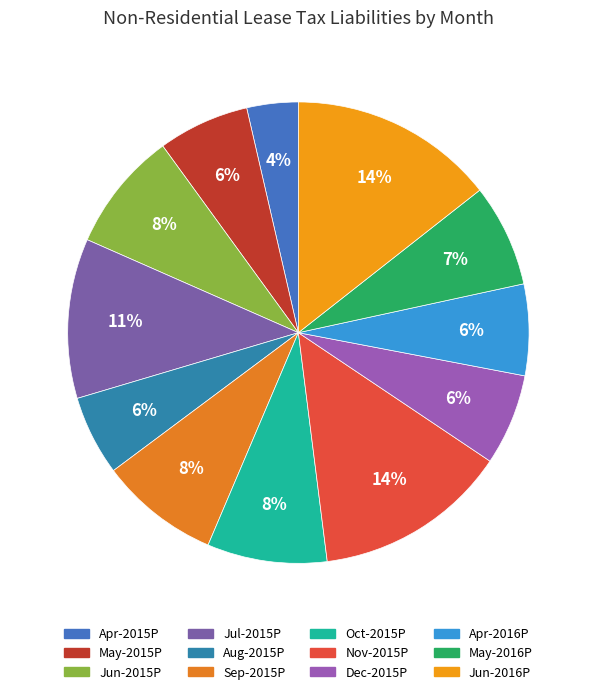

To the nearest percent, what percentage of the pie is Jun-2015P?

8%